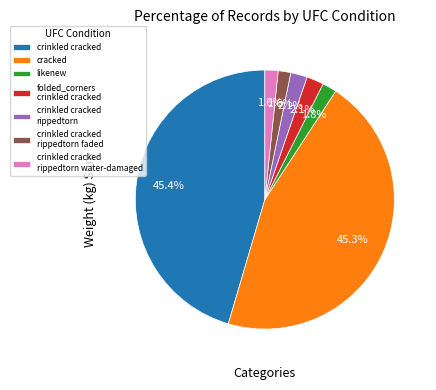

How many slices are in this pie chart?

7